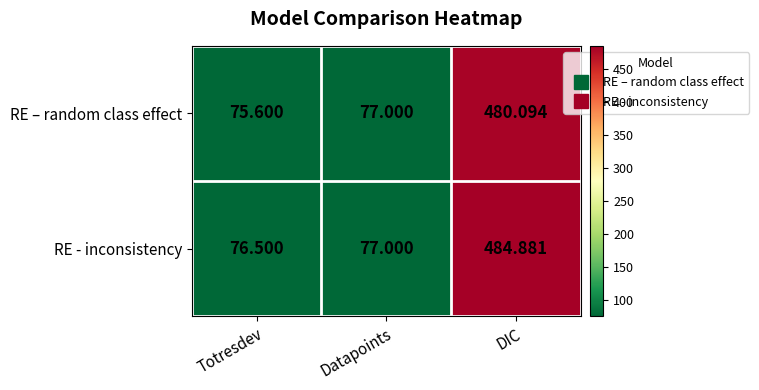

Rank the categories by RE - inconsistency value from lowest to highest.

Totresdev, Datapoints, DIC